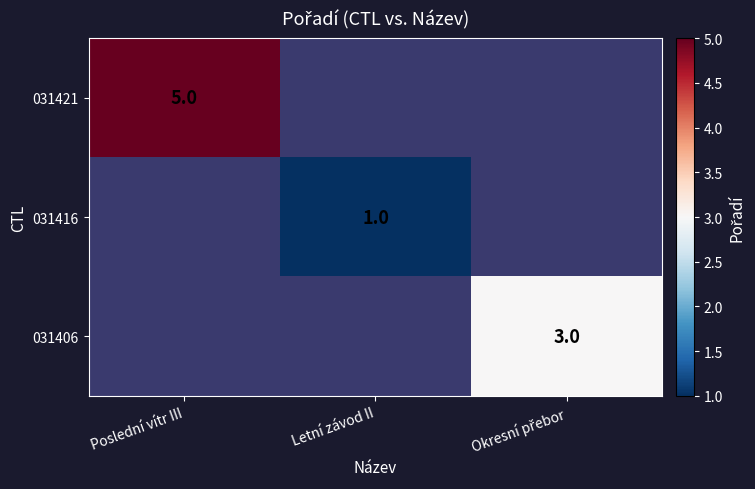

Is it true that 031416 equals 1 at Letní závod II?

True